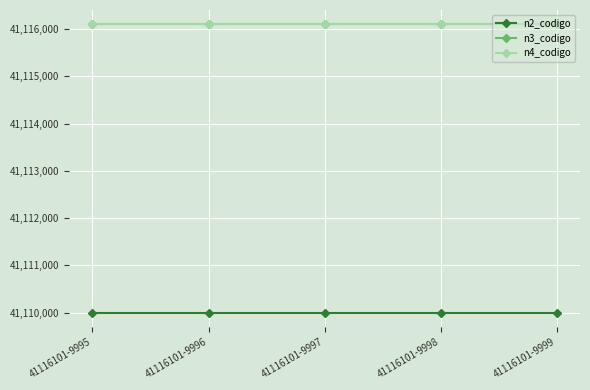

True or false: n3_codigo has a value of 60069400 at 41116101-9996.

False